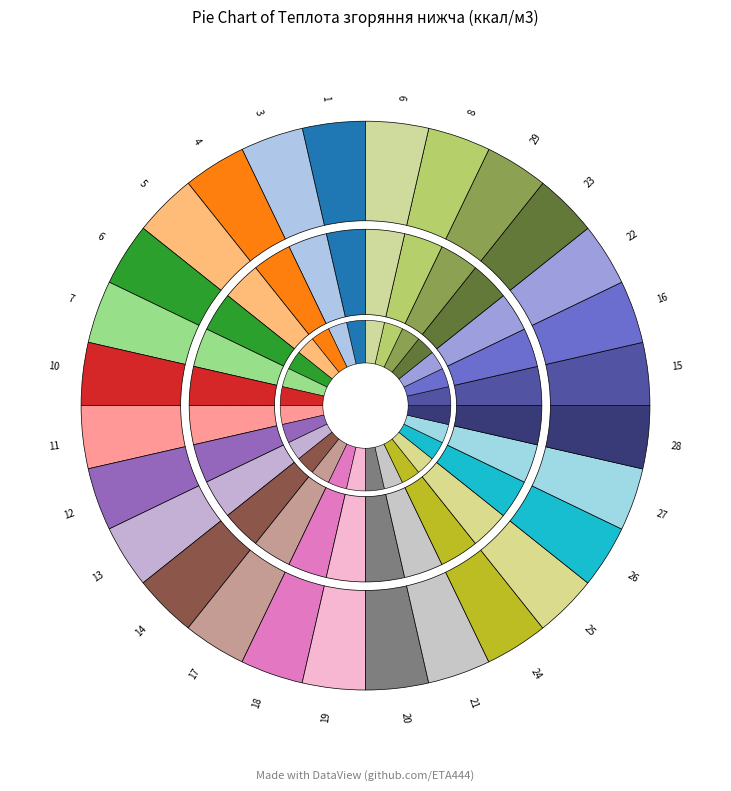

Is there any slice that represents more than half of the pie?

No